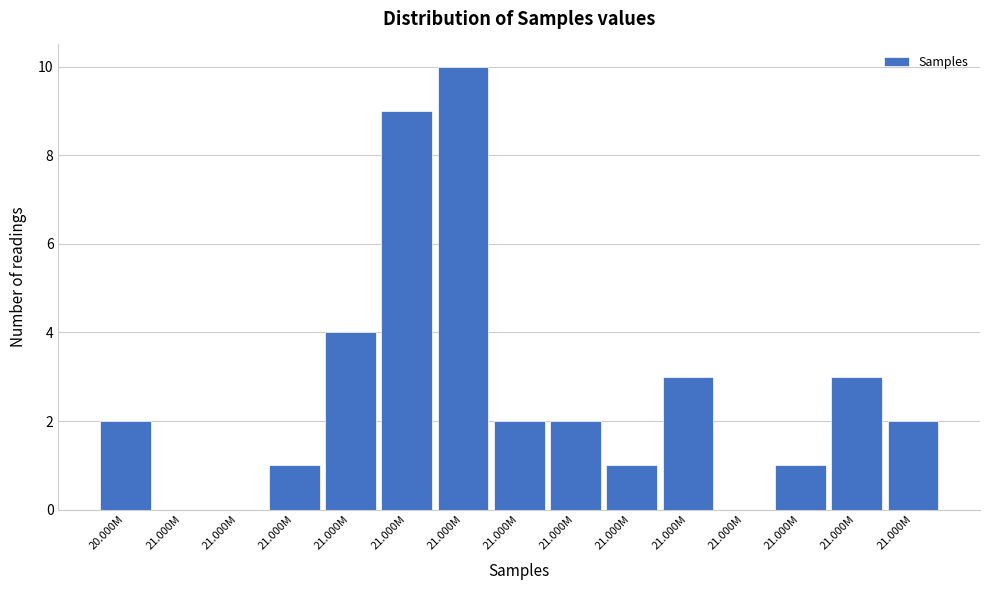

Count the number of categories in the chart.

15